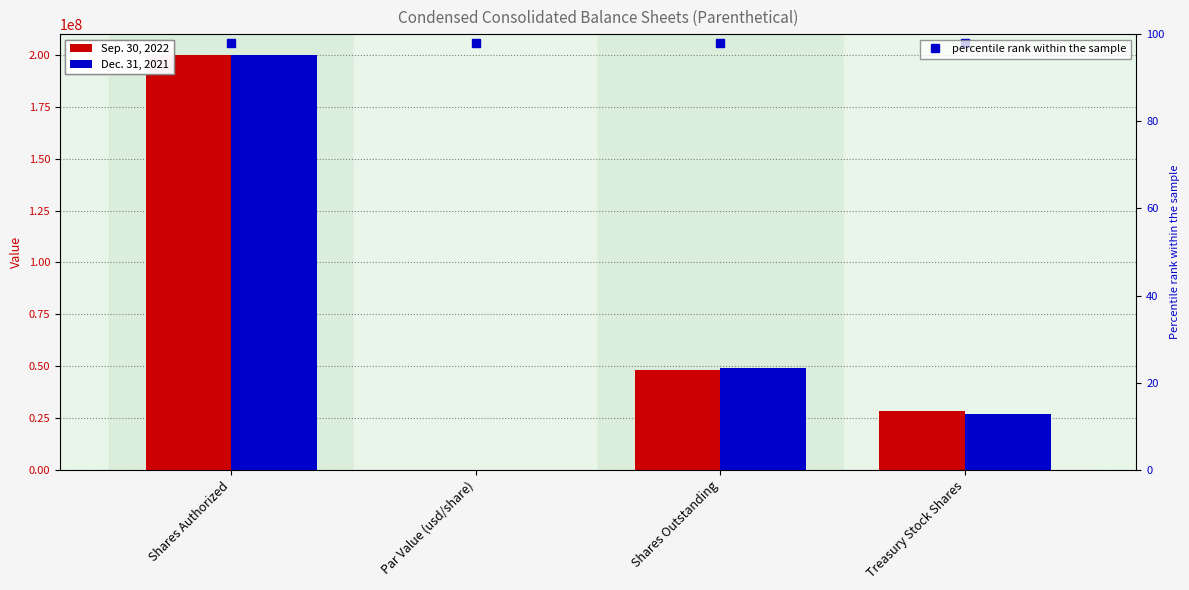

At which category is the sum across all series the highest?

Shares Authorized